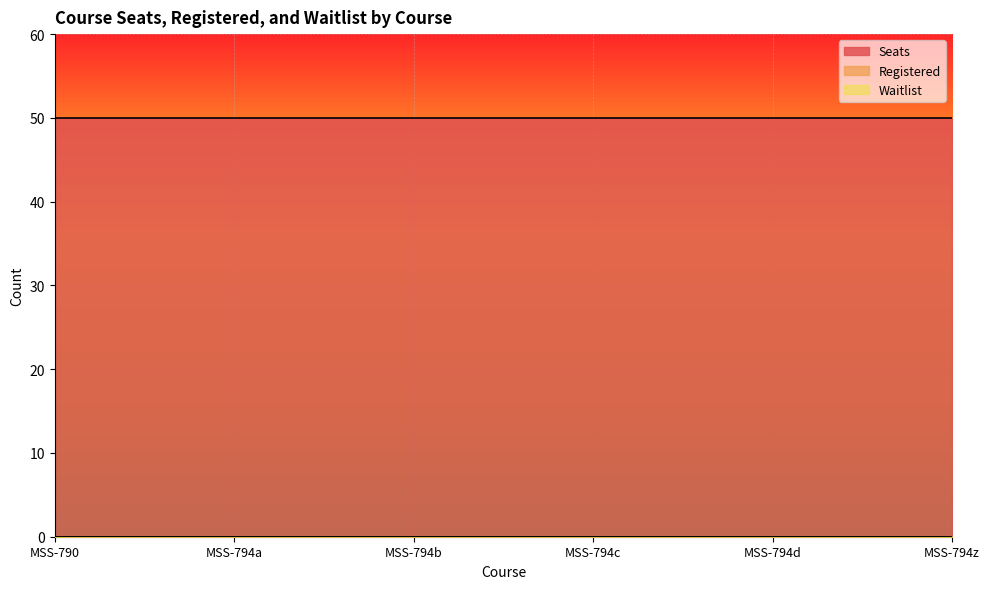

At which label is Waitlist closest to 0?

MSS-790